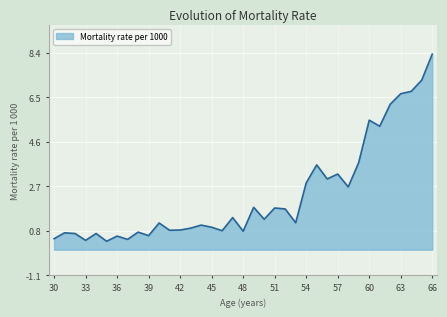

How many categories are shown in the chart?

37